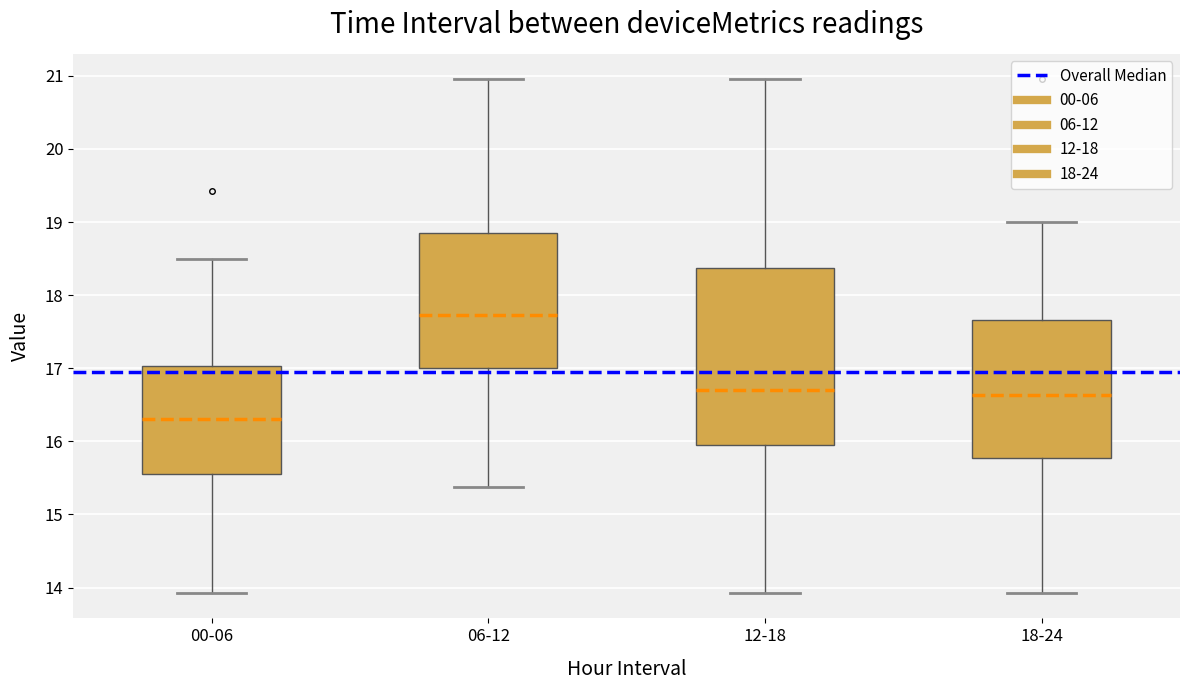

Which box's median line is the highest?

06-12